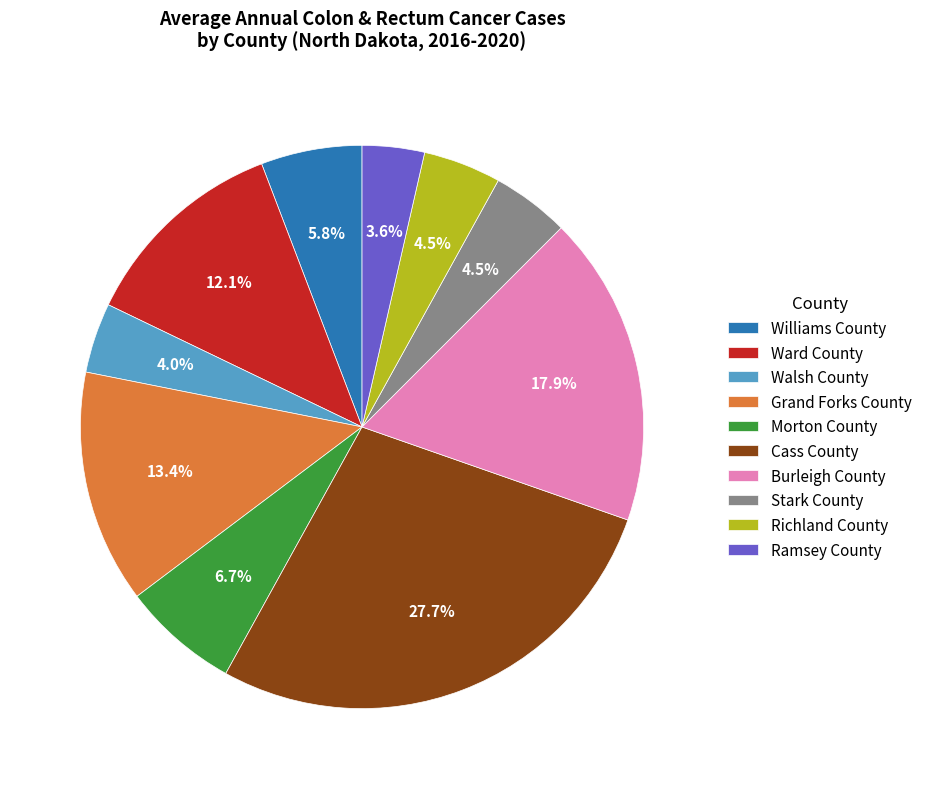

Count the number of slices in the pie.

10